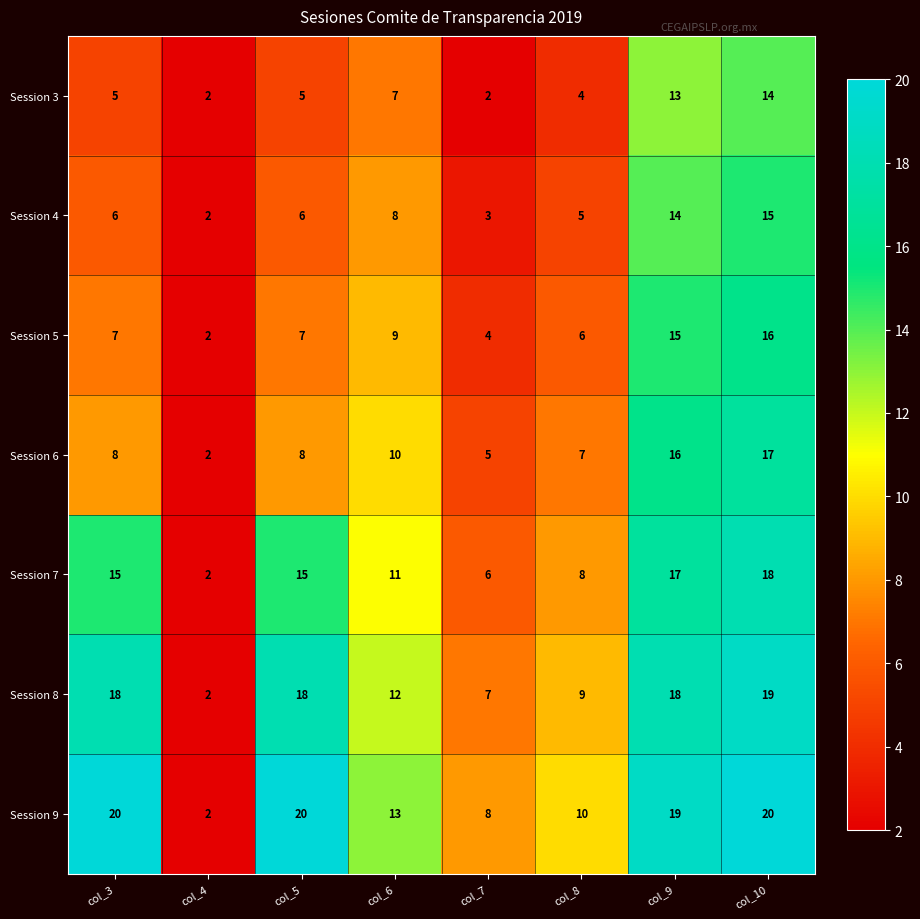

Which series changed the most between col_4 and col_7?

Session 9